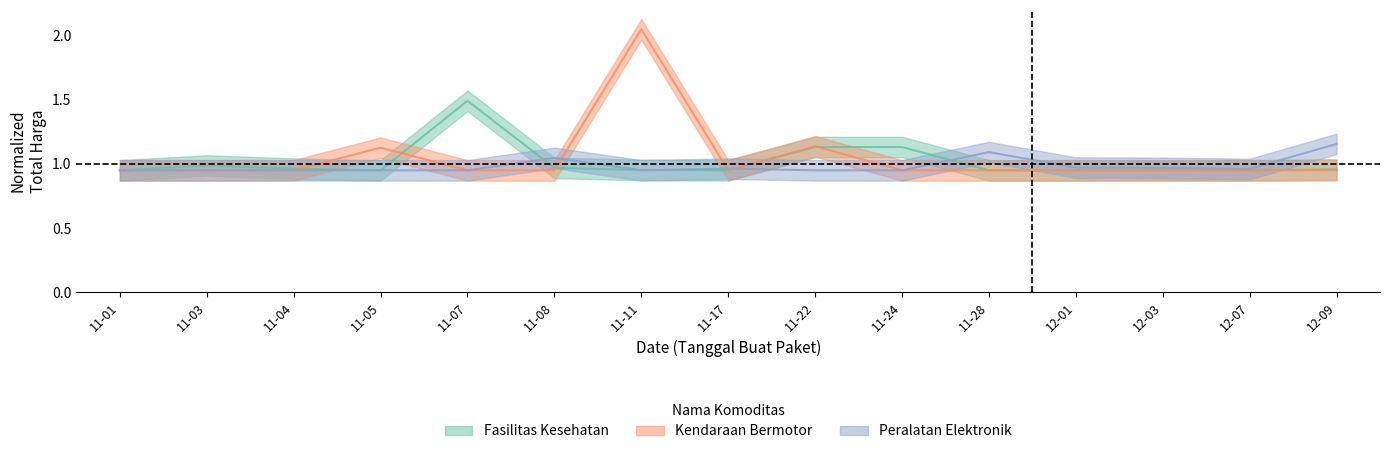

What is the average value of the Peralatan Elektronik series?

1.0